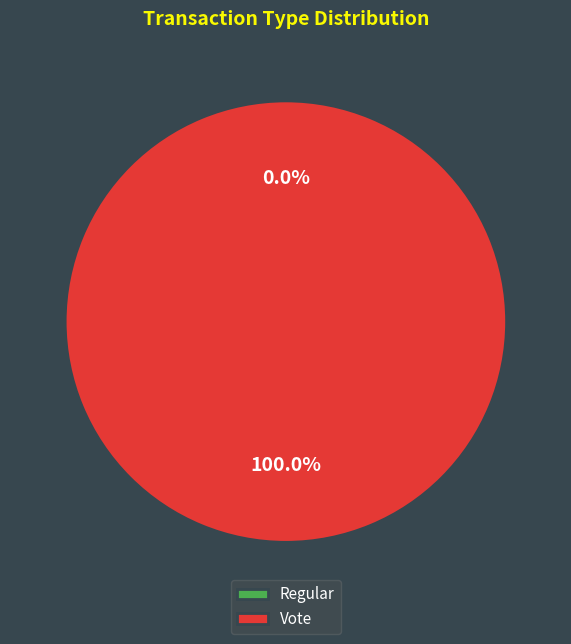

Rank the categories by value from highest to lowest.

Vote, Regular